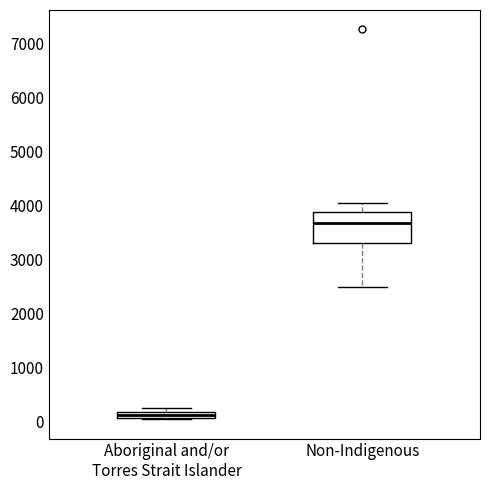

Comparing the boxes themselves (not the whiskers), which one is the tallest?

Non-Indigenous